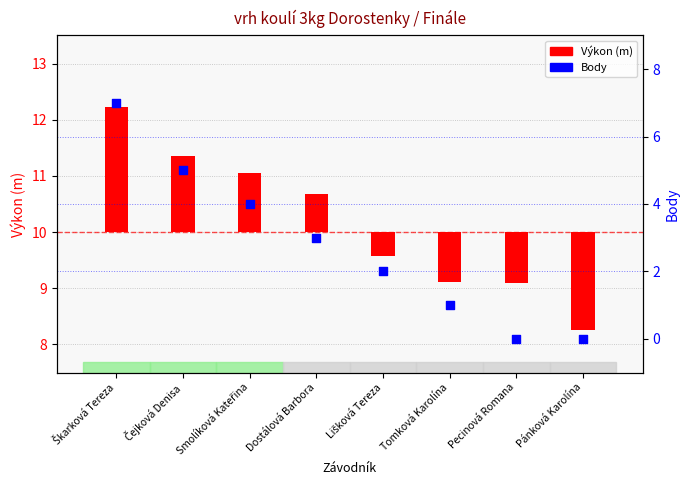

Approximately how many times larger is the value at Tomková Karolína compared to Lišková Tereza?

0.5